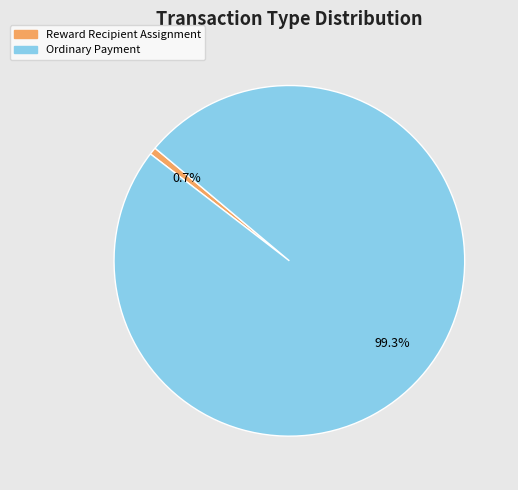

To the nearest percent, what is the combined percentage of Reward Recipient Assignment and Ordinary Payment?

100%